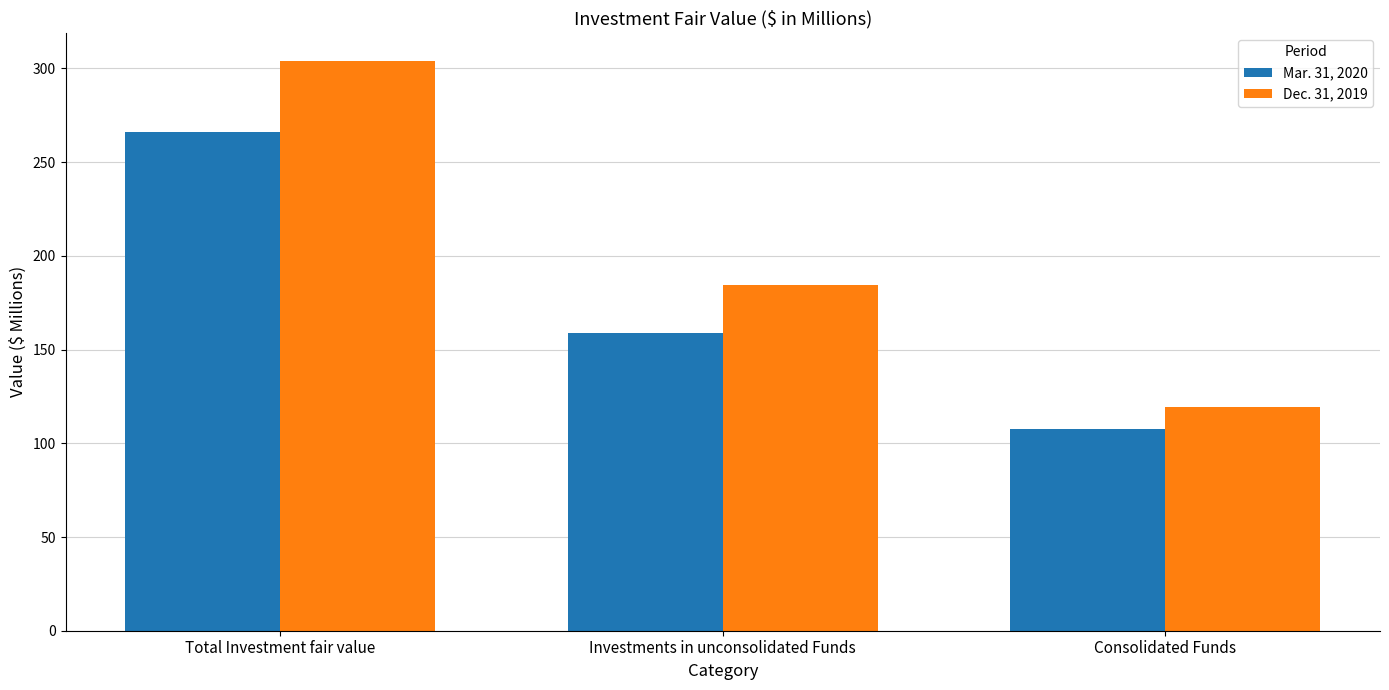

At Total Investment fair value, list the series in order from largest to smallest.

Dec. 31, 2019, Mar. 31, 2020